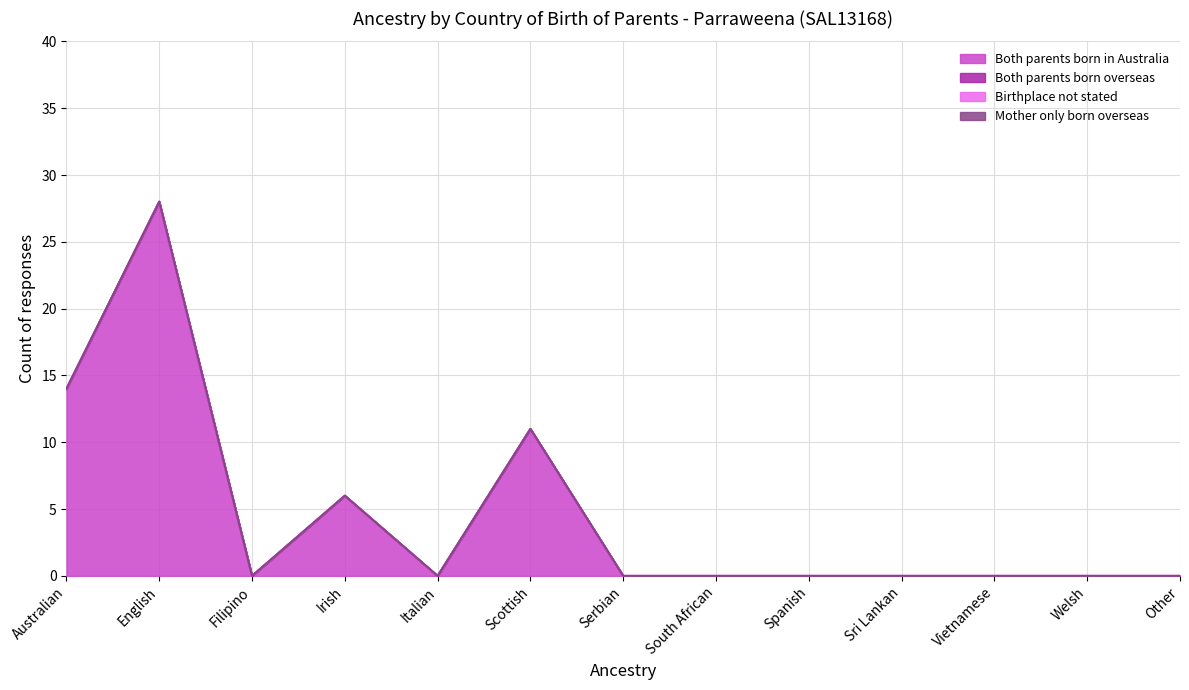

Reading right to left, what are all the values shown in this chart?

Both parents born in Australia: Other=0	Welsh=0	Vietnamese=0	Sri Lankan=0	Spanish=0	South African=0	Serbian=0	Scottish=11	Italian=0	Irish=6	Filipino=0	English=28	Australian=14
Both parents born overseas: Other=0	Welsh=0	Vietnamese=0	Sri Lankan=0	Spanish=0	South African=0	Serbian=0	Scottish=0	Italian=0	Irish=0	Filipino=0	English=0	Australian=0
Birthplace not stated: Other=0	Welsh=0	Vietnamese=0	Sri Lankan=0	Spanish=0	South African=0	Serbian=0	Scottish=0	Italian=0	Irish=0	Filipino=0	English=0	Australian=0
Mother only born overseas: Other=0	Welsh=0	Vietnamese=0	Sri Lankan=0	Spanish=0	South African=0	Serbian=0	Scottish=0	Italian=0	Irish=0	Filipino=0	English=0	Australian=0